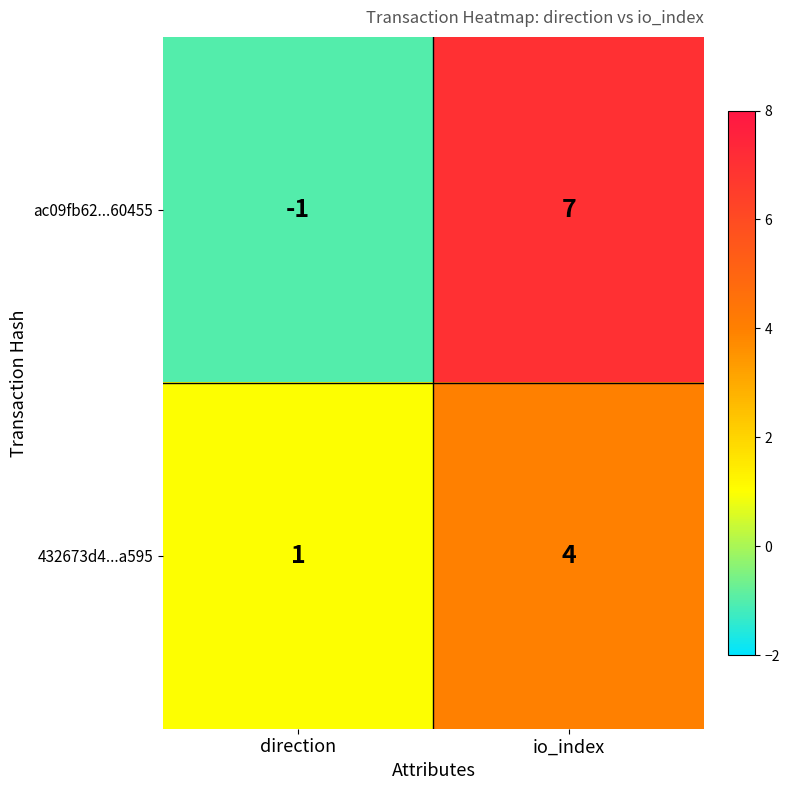

Which series has the largest range (max minus min)?

ac09fb62...60455